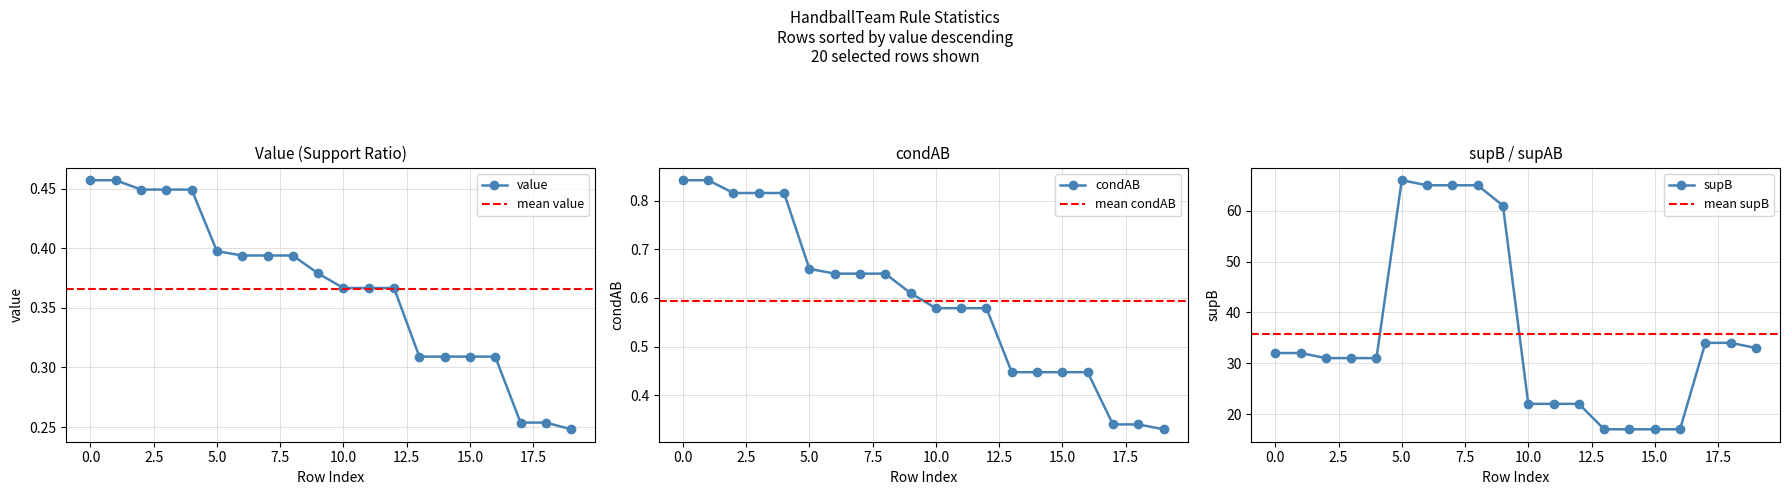

What is the label of the 6th point from the right?

14